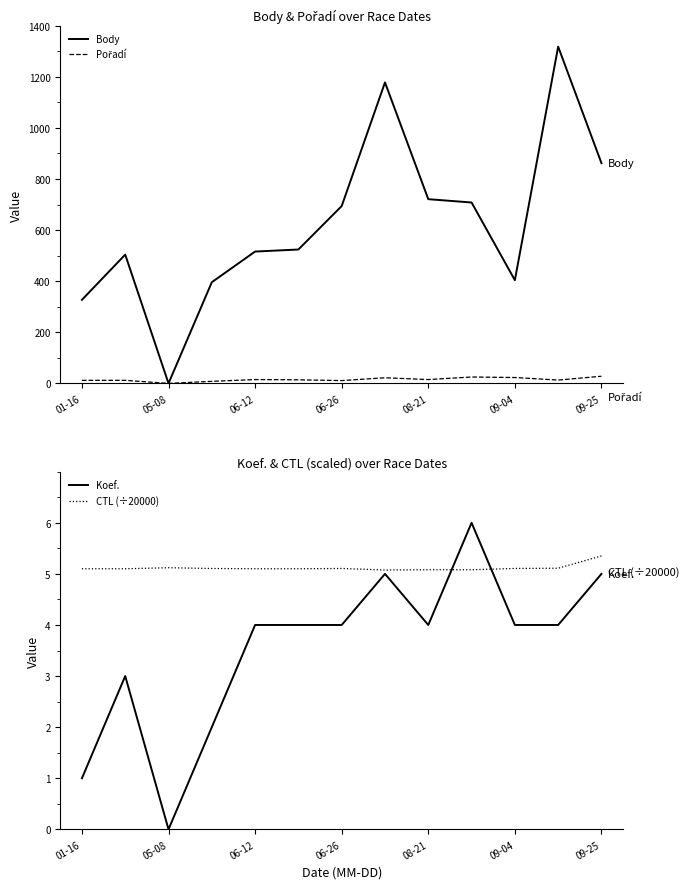

The Koef. series shows 1.3 at 06-26. True or false?

False